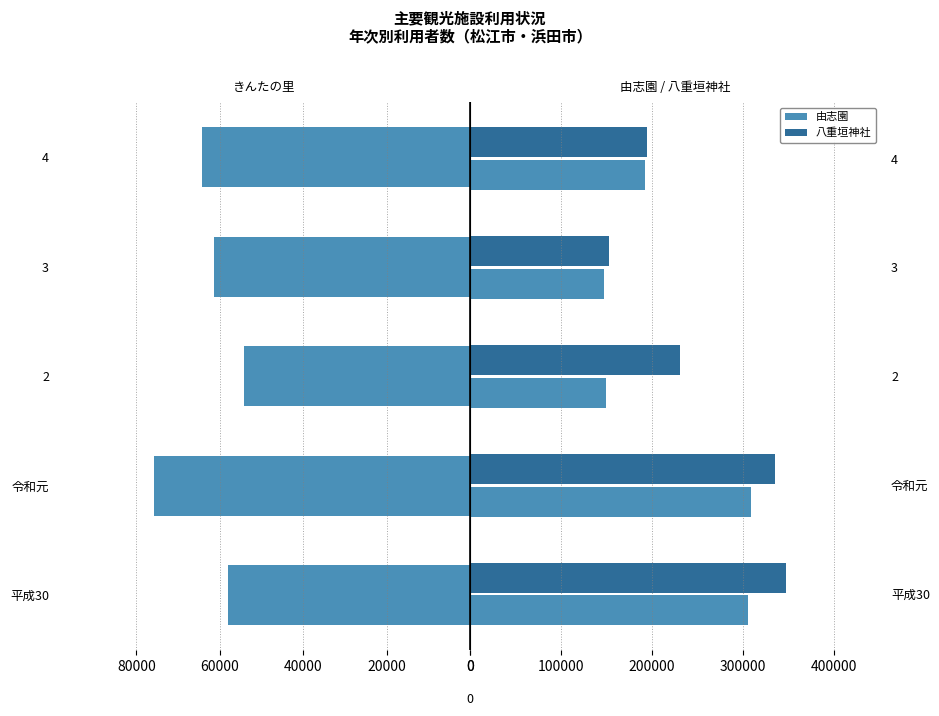

Reading left to right, list all the values displayed in this chart.

きんたの里: 58066	75884	54312	61302	64314
由志園: 305611	308960	149357	147321	191793
八重垣神社: 347576	335411	230516	153138	194373